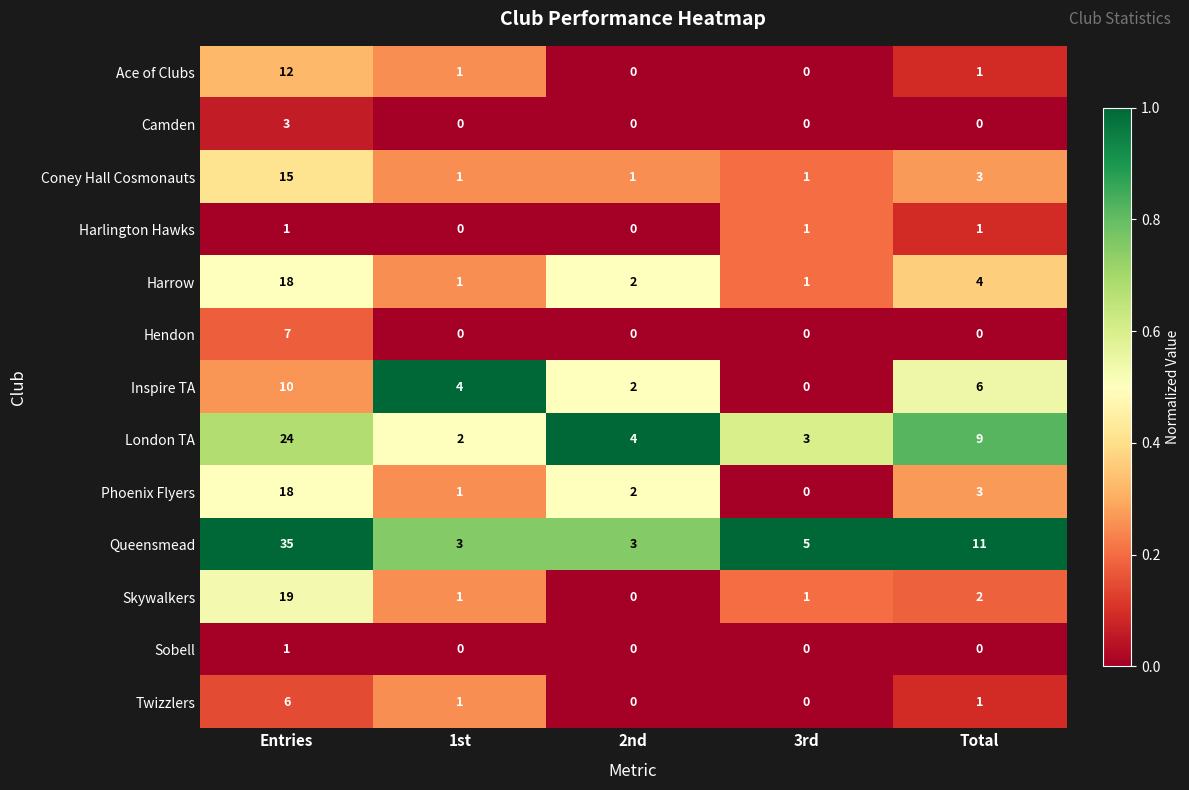

At which label does London TA reach its peak?

Entries